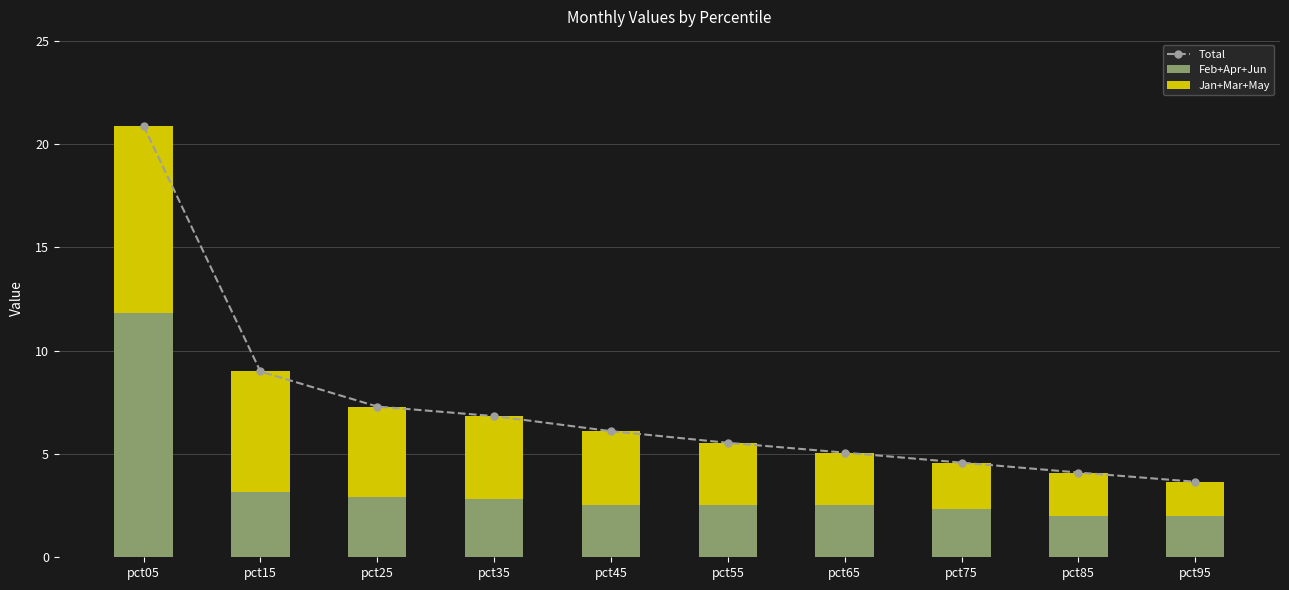

What is the spread (max minus min) of values at pct95?

2.0